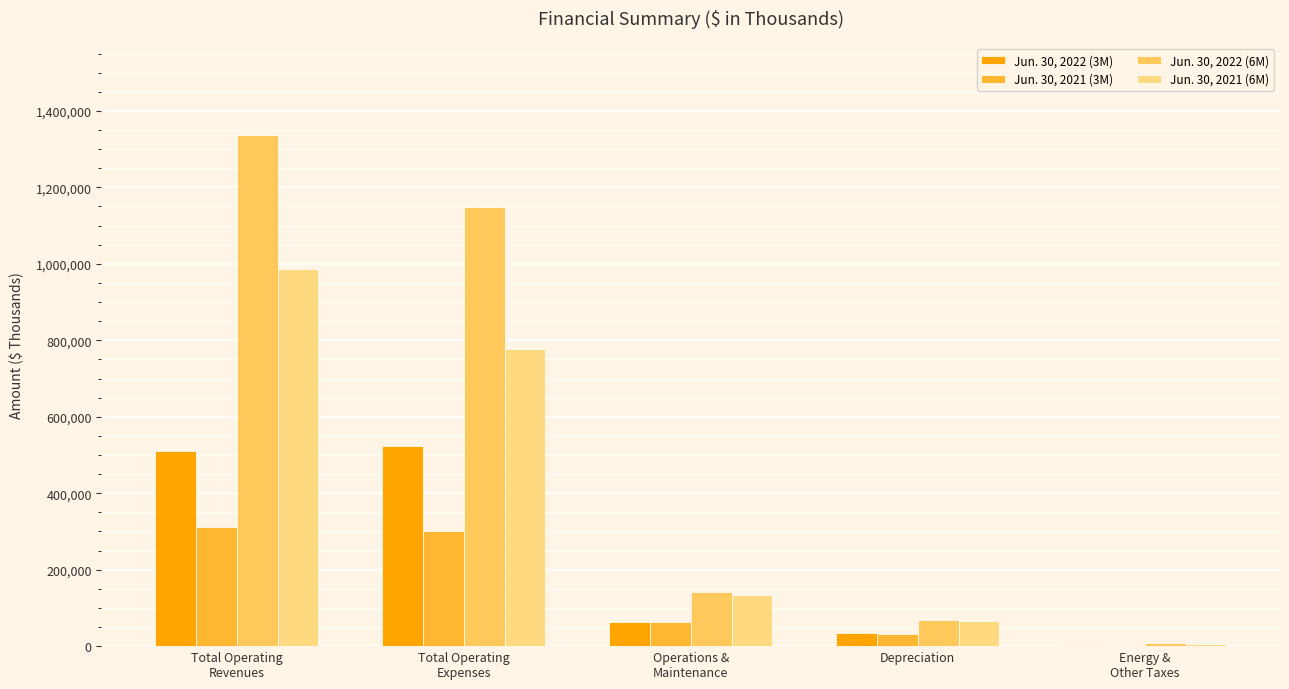

Is the value of Jun. 30, 2022 (6M) at Operations &
Maintenance greater than the value of Jun. 30, 2022 (3M) at Operations &
Maintenance?

Yes